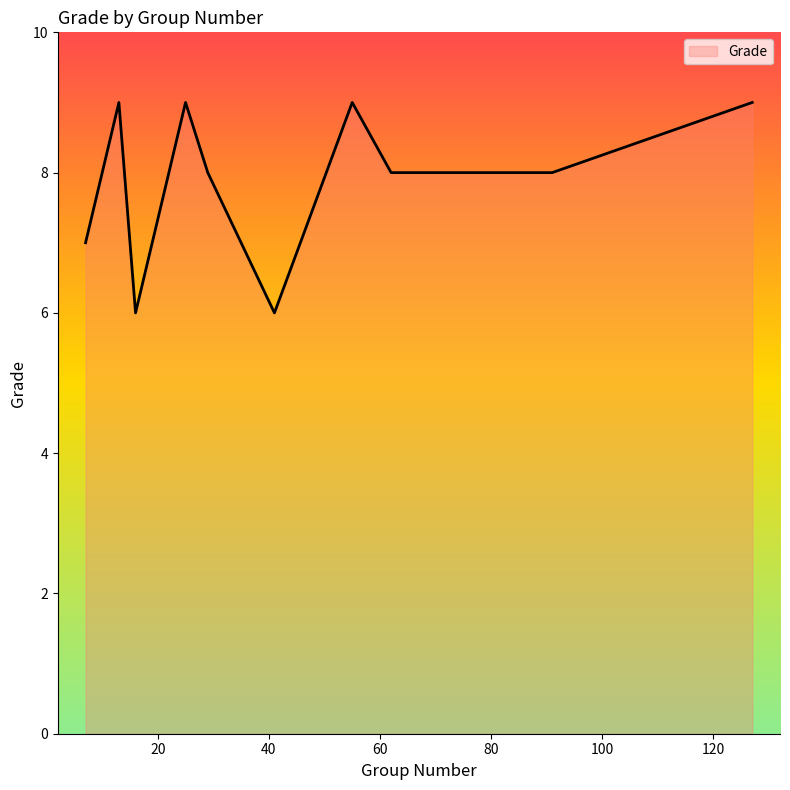

What is the maximum value shown in the chart?

9